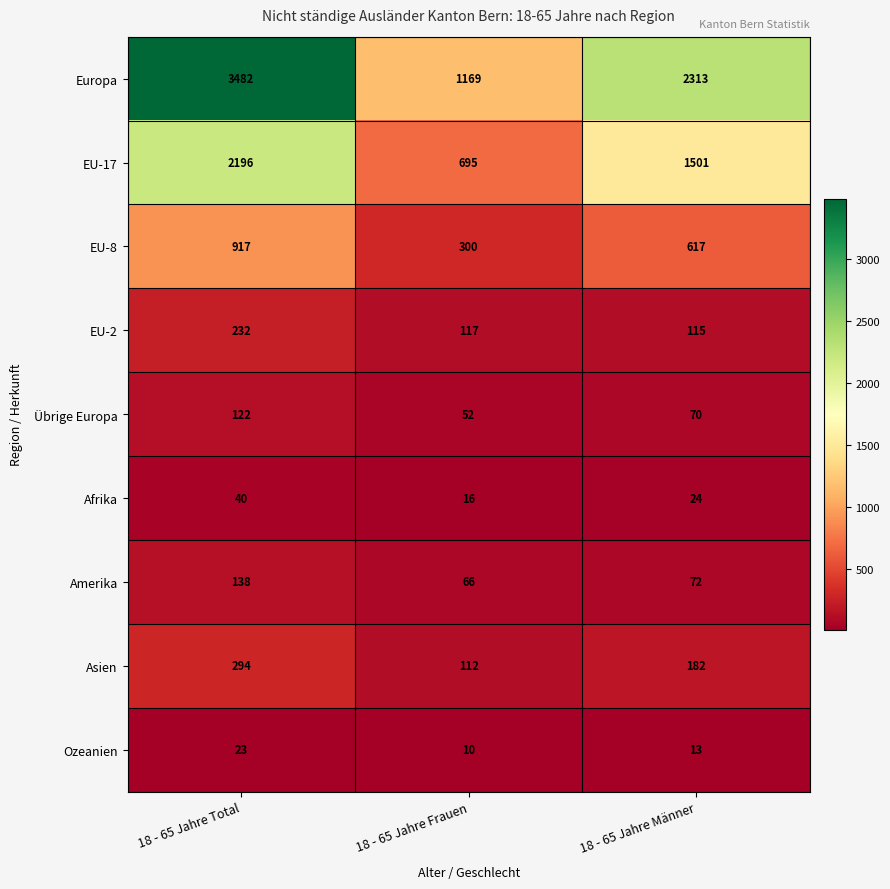

The Europa series shows 1279 at 18 - 65 Jahre Männer. True or false?

False